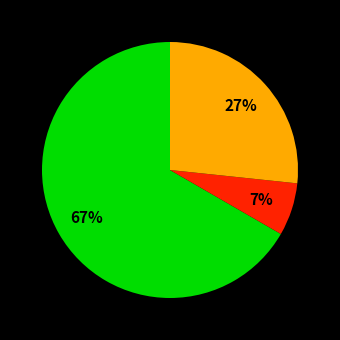

Is there any slice that represents more than half of the pie?

Yes